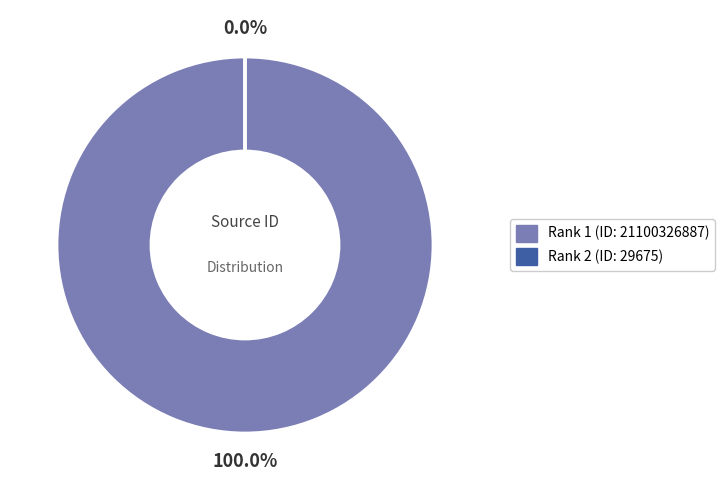

Is there any slice that represents more than half of the pie?

Yes